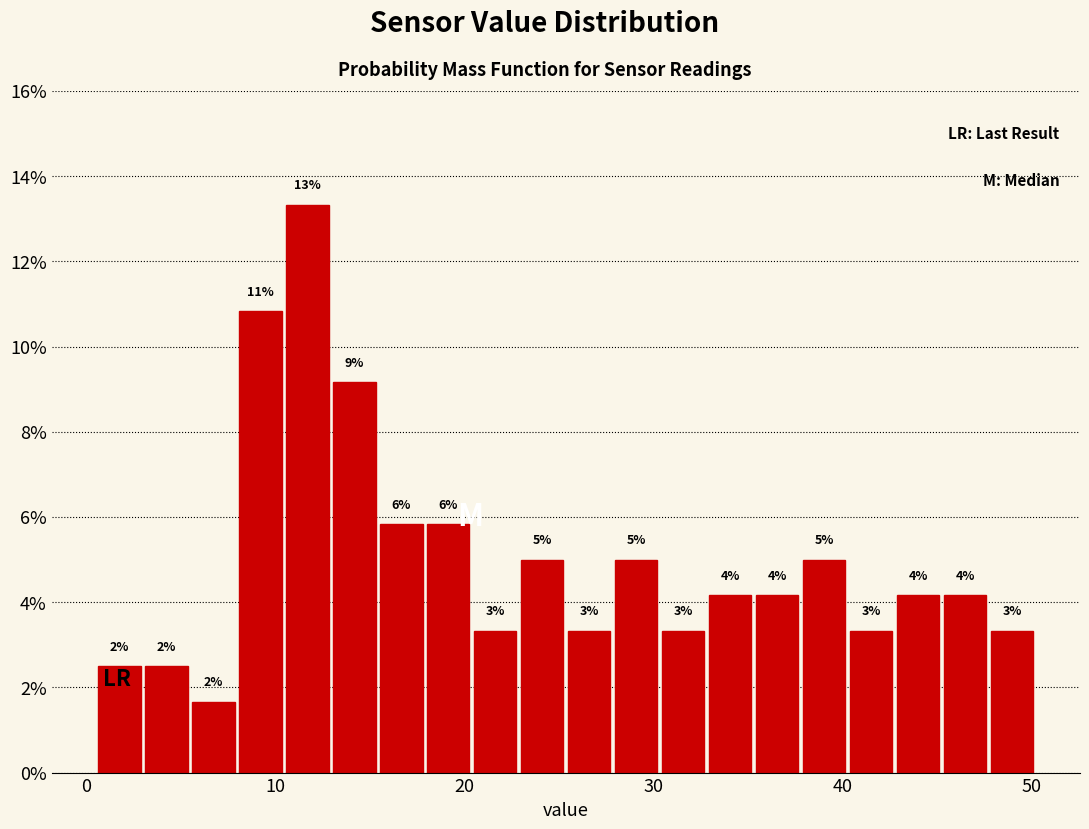

Around what value on the x-axis is the tallest bar? Give the approximate position of its centre, as read against the axis.

12